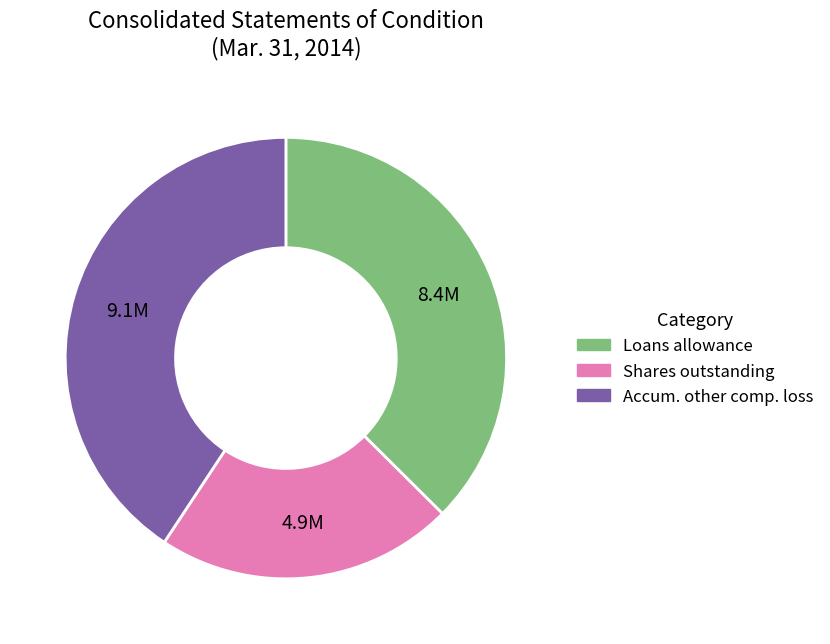

The Shares outstanding slice represents 22% of the pie. True or false?

True